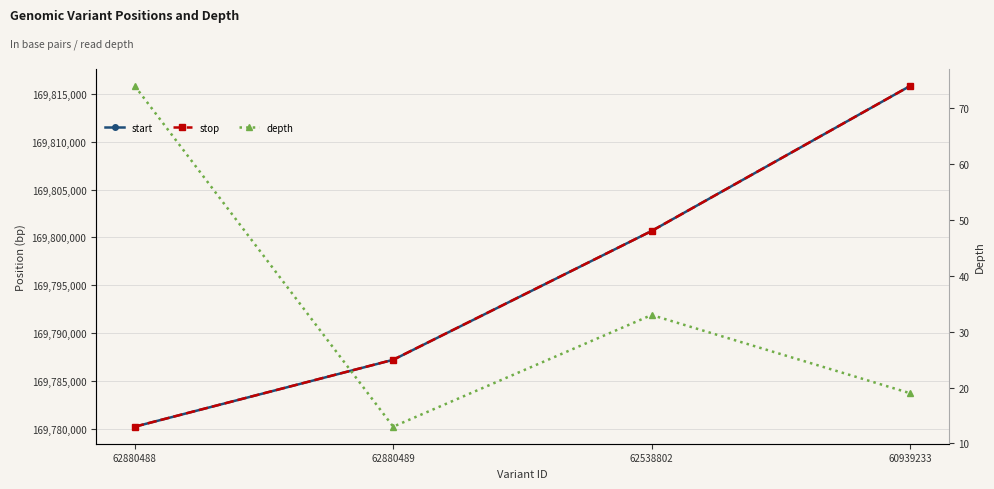

What is the difference between the highest and lowest values at 62880488?

169780155